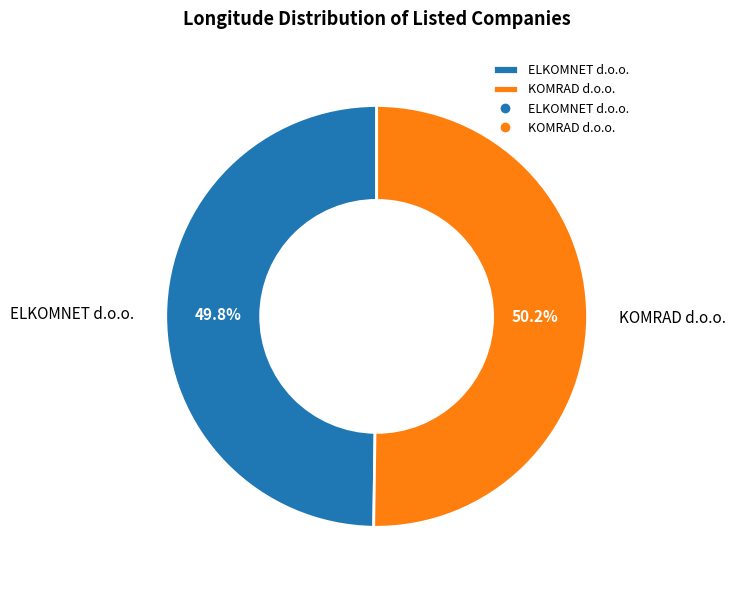

True or false: ELKOMNET d.o.o. accounts for 41% of the total.

False